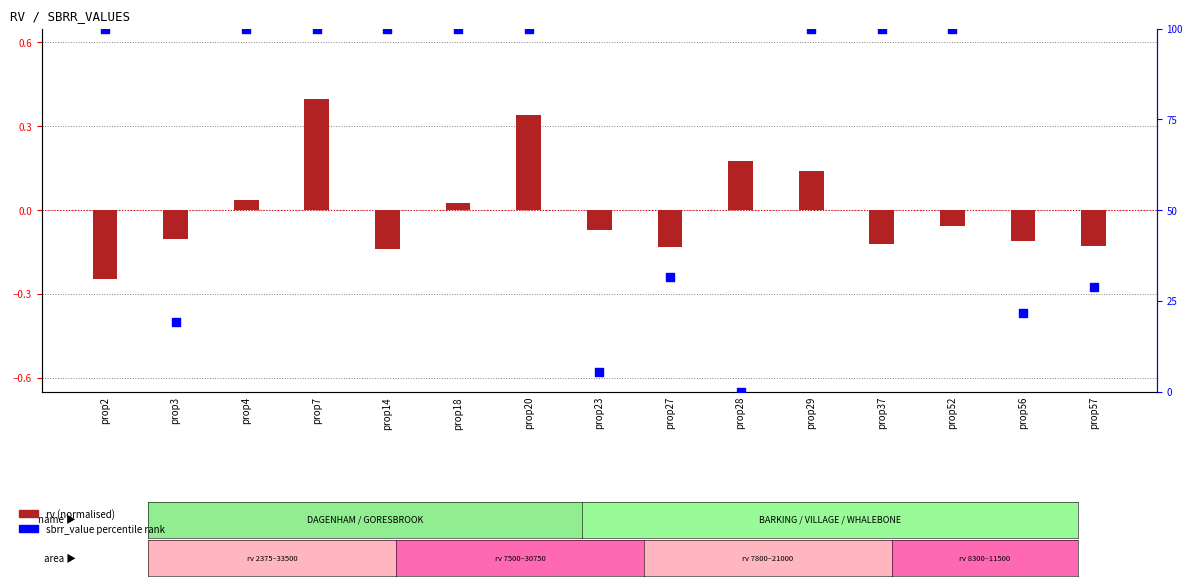

At which category is the sum across all series the highest?

prop7